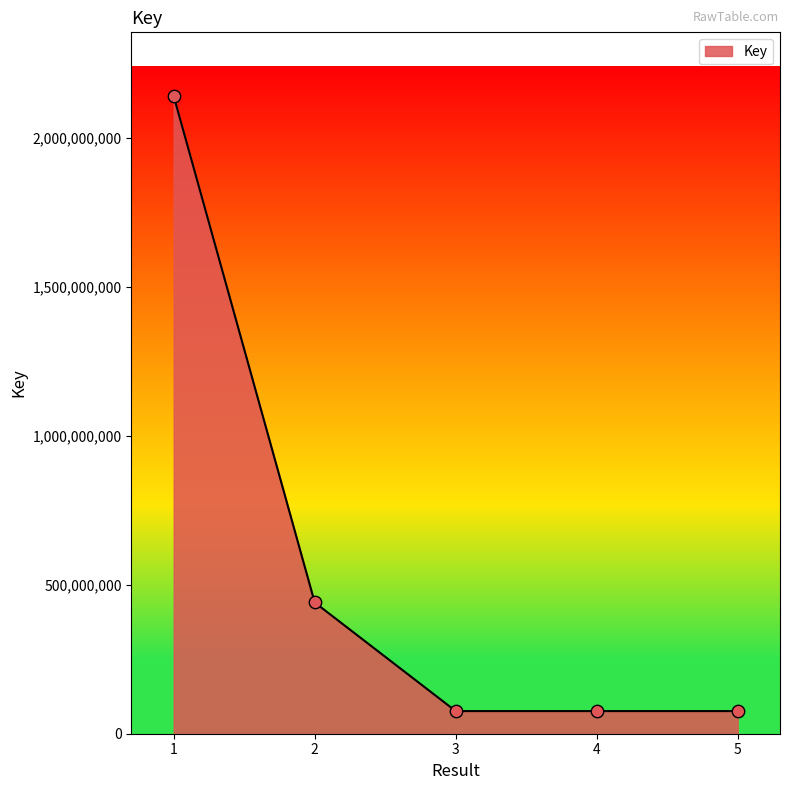

What is the change in value from 3 to 5?

+2060